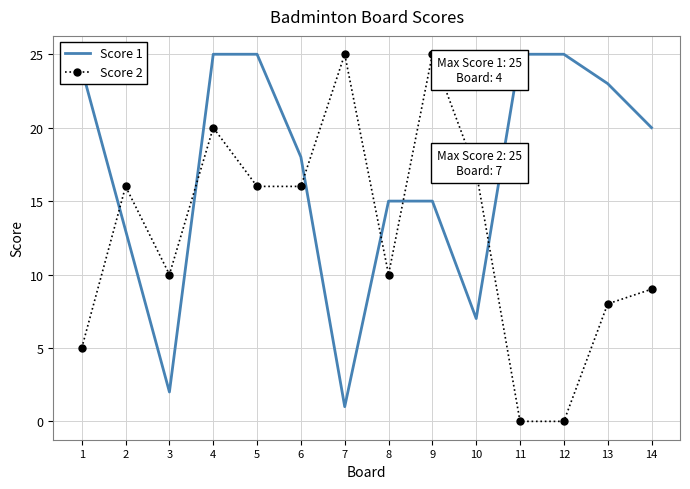

At 13, list the series in order from smallest to largest.

Score 2, Score 1